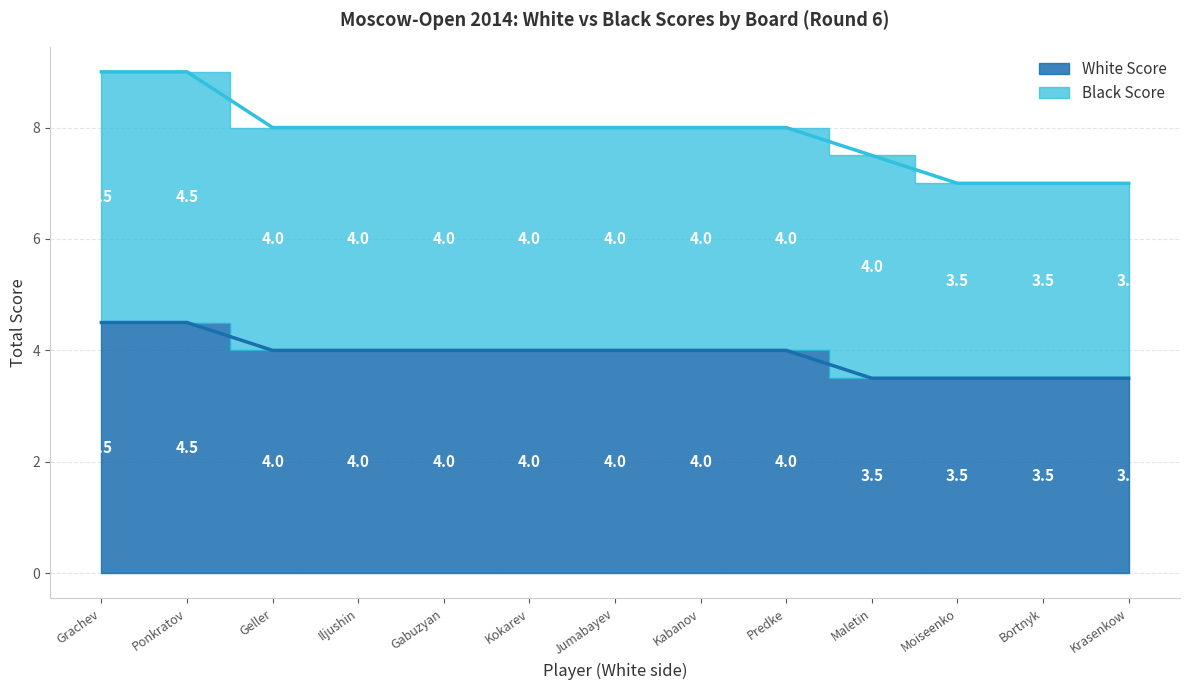

What is the label of the 5th point from the right?

Predke